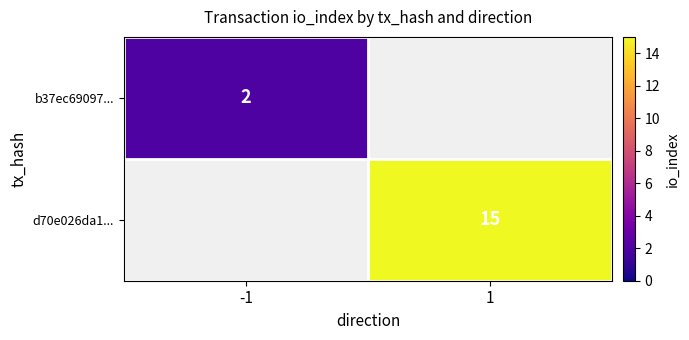

What is the greatest value displayed?

15.0